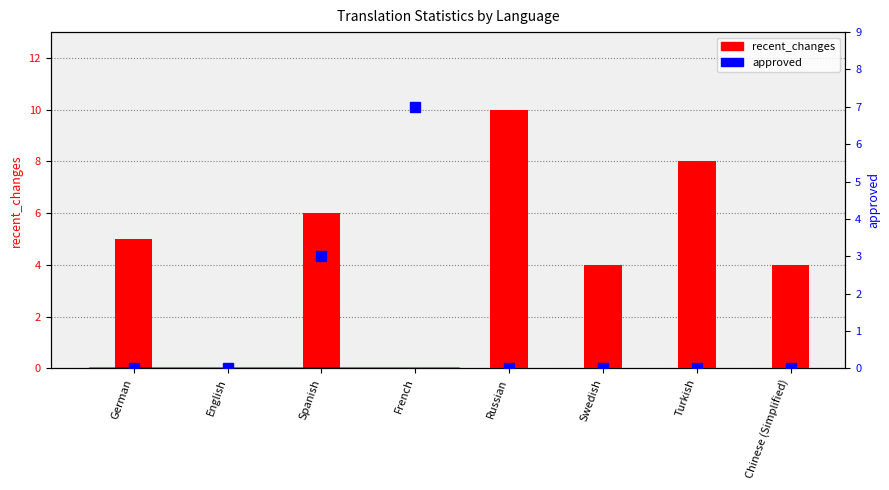

Are the bars horizontal?

No